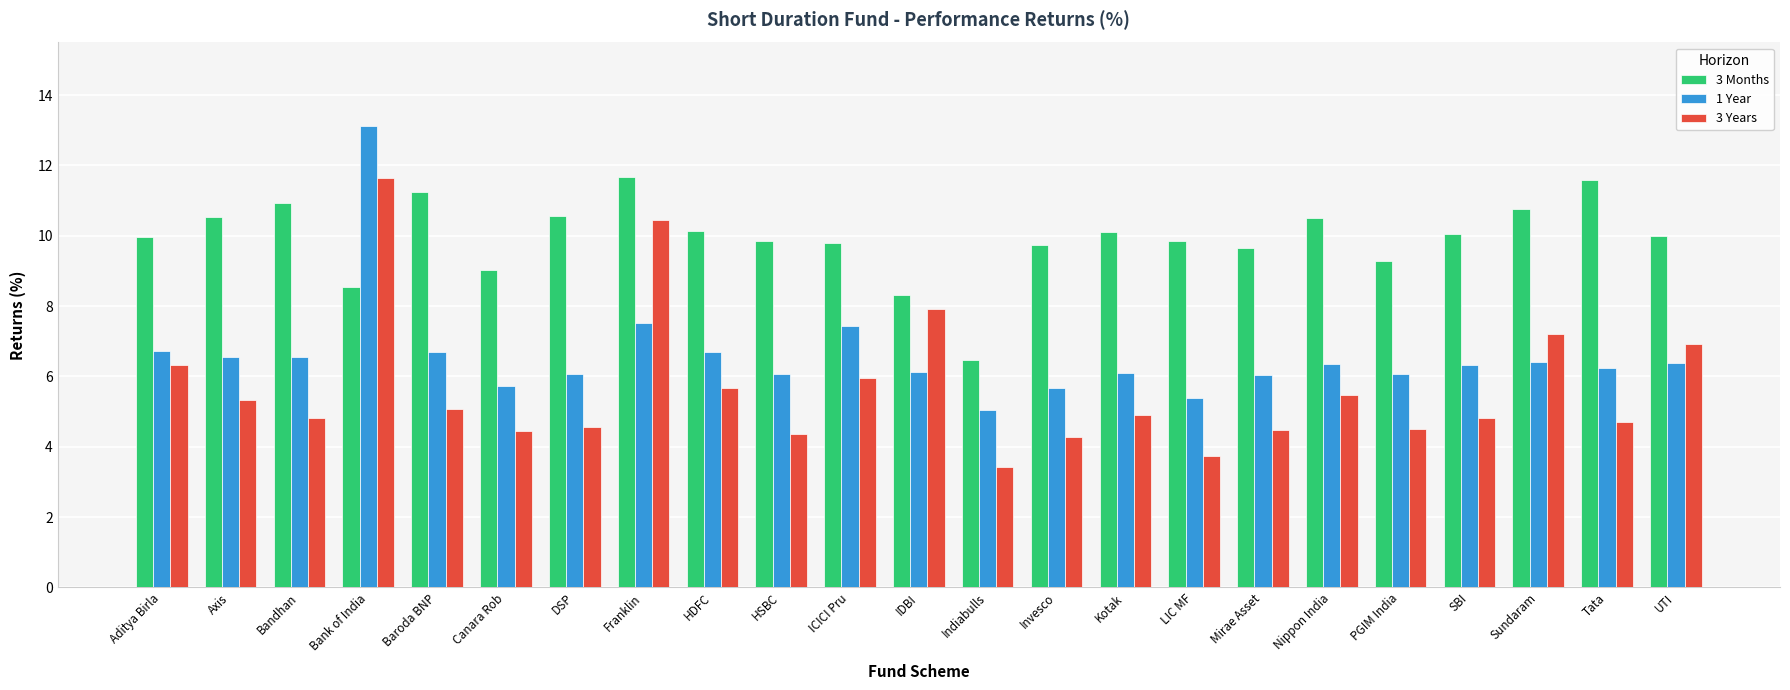

Rank the series at LIC MF from lowest to highest value.

3 Years, 1 Year, 3 Months